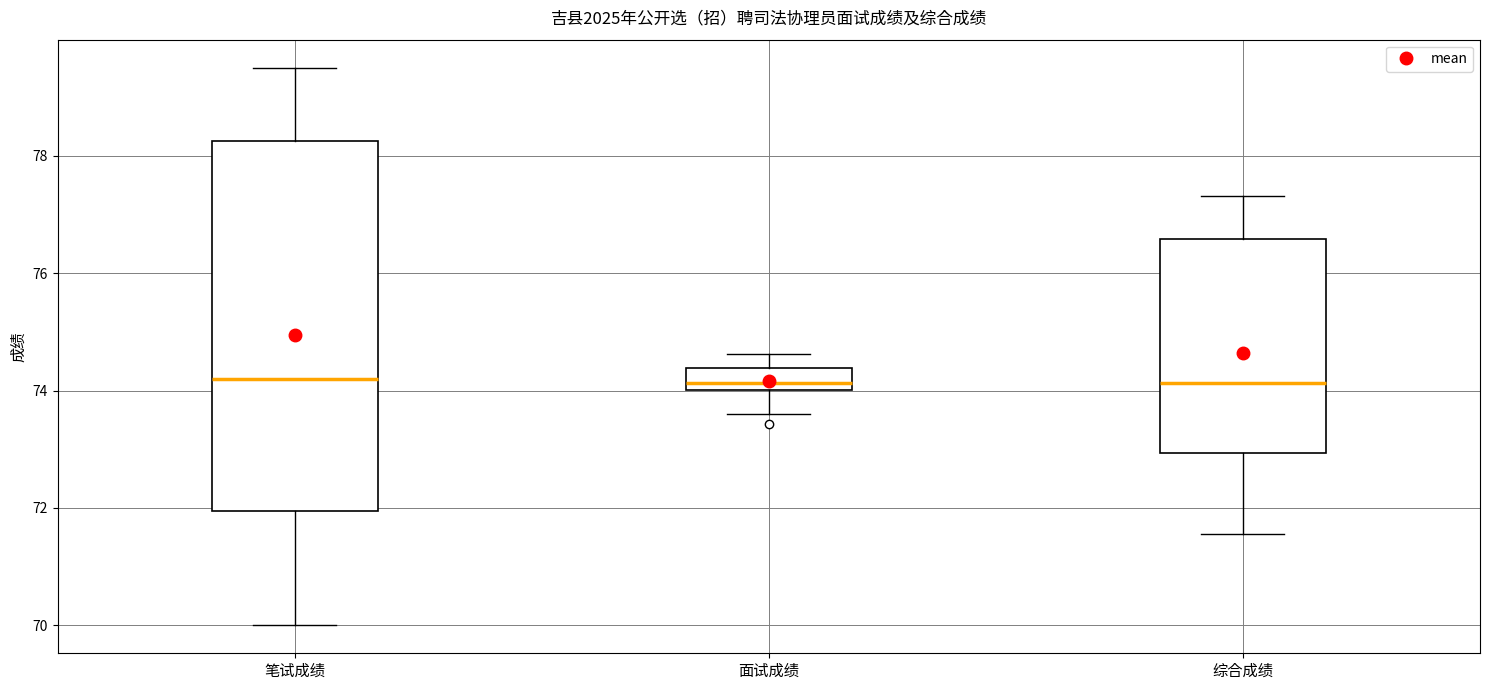

Where is the lower edge of the box for 笔试成绩 on the y-axis? The values are not printed on the chart, so give them approximately, as read against the axis.

72.0